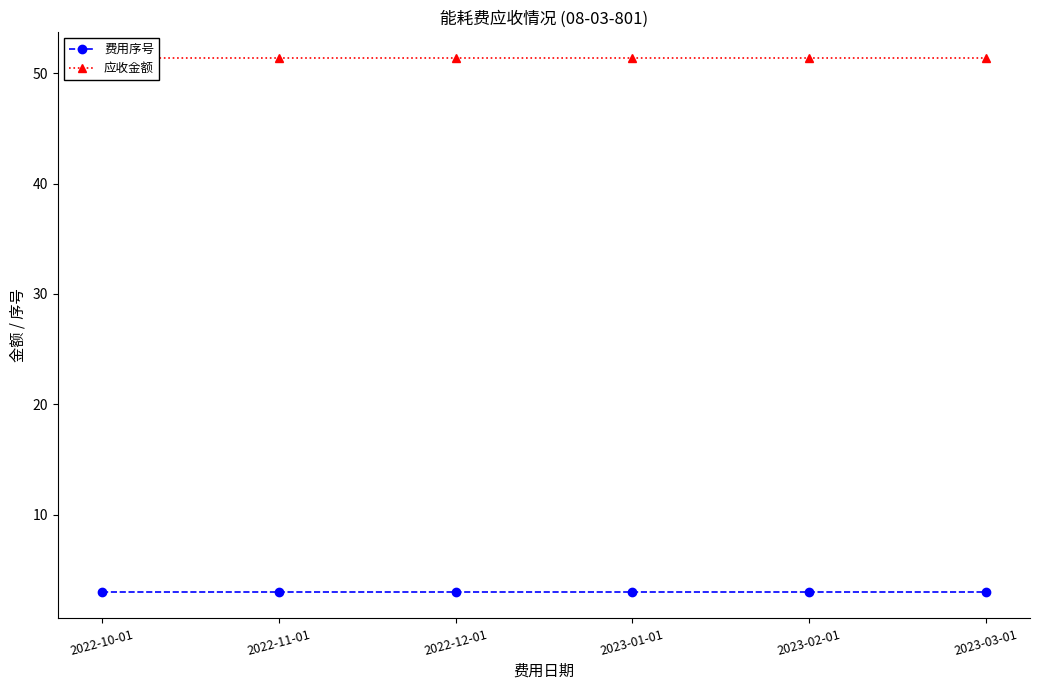

What is the sum of the 应收金额 values at 2023-03-01 and 2022-12-01?

102.7